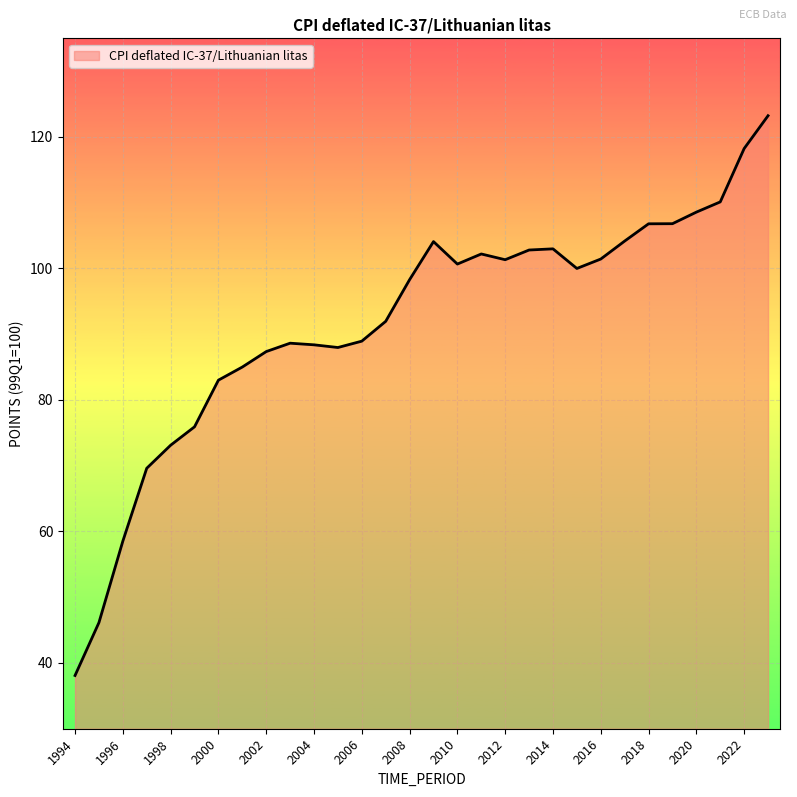

What is the greatest value displayed?

123.2